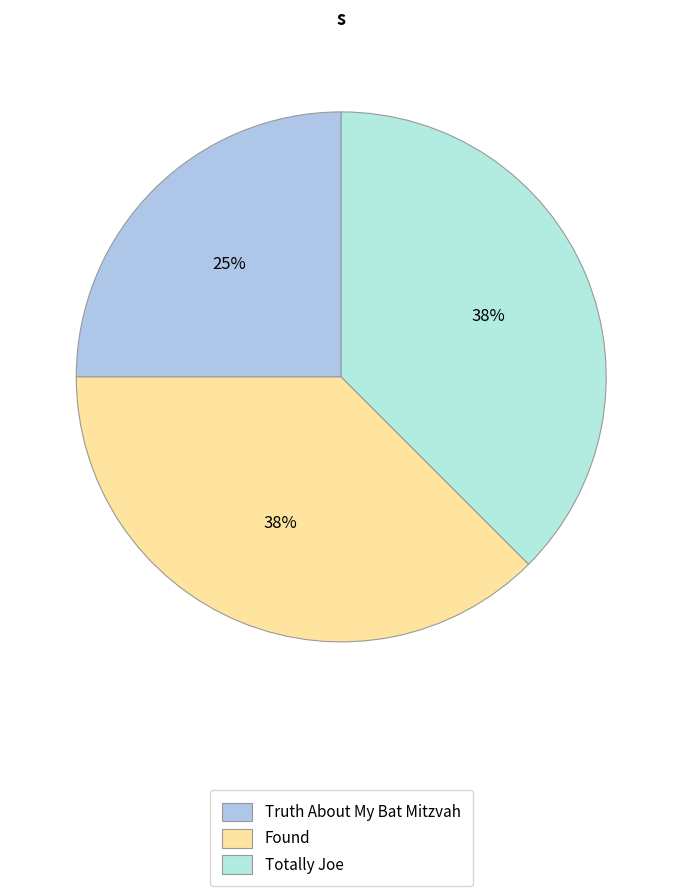

What percentage is the Totally Joe slice, to the nearest percent?

38%